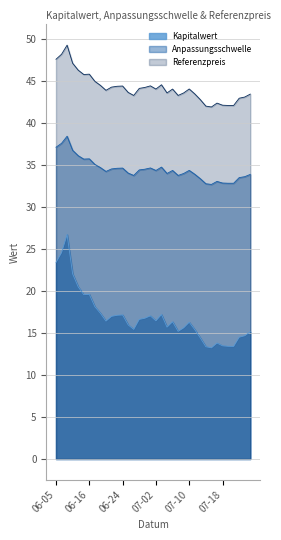

What is the value of the Kapitalwert point at the 29th from the left?

13.2